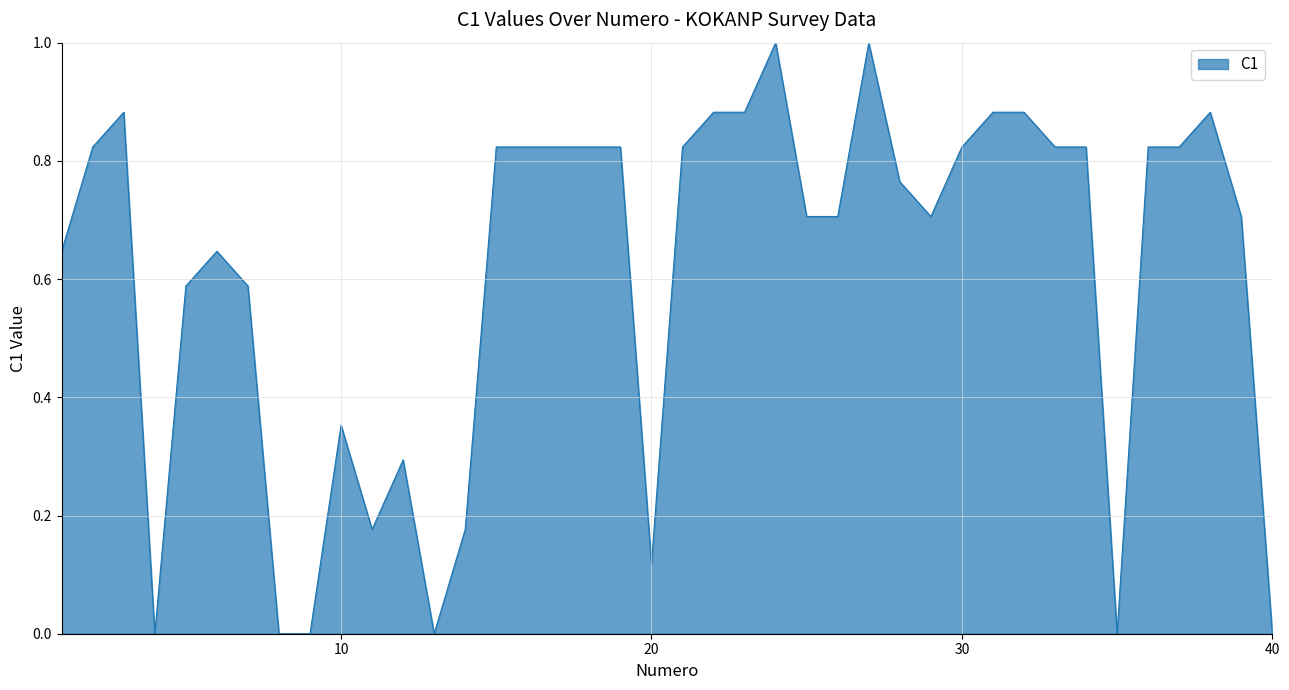

What is the difference between the maximum and minimum values?

1.0